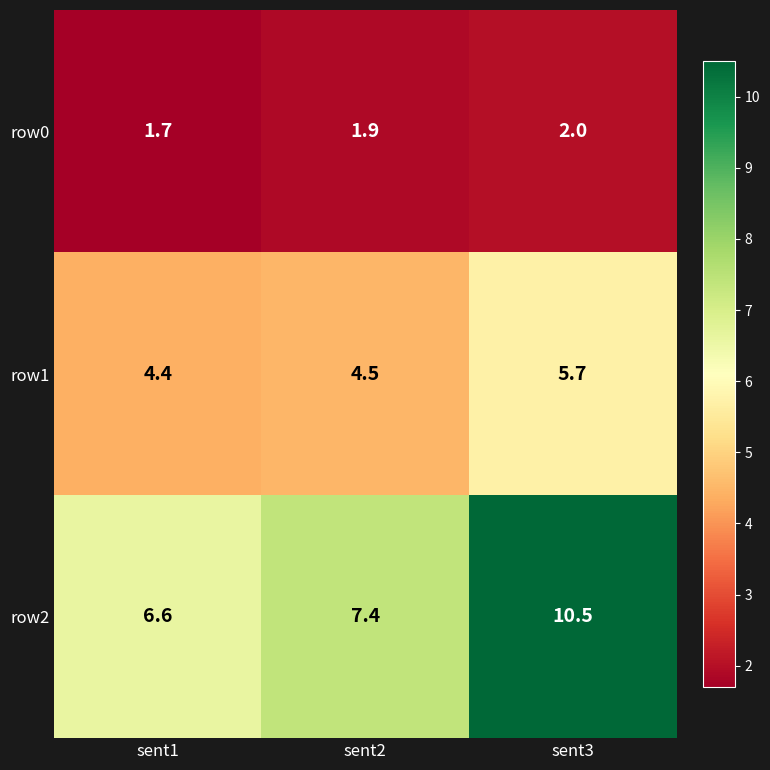

At which category is the sum across all series the highest?

sent3